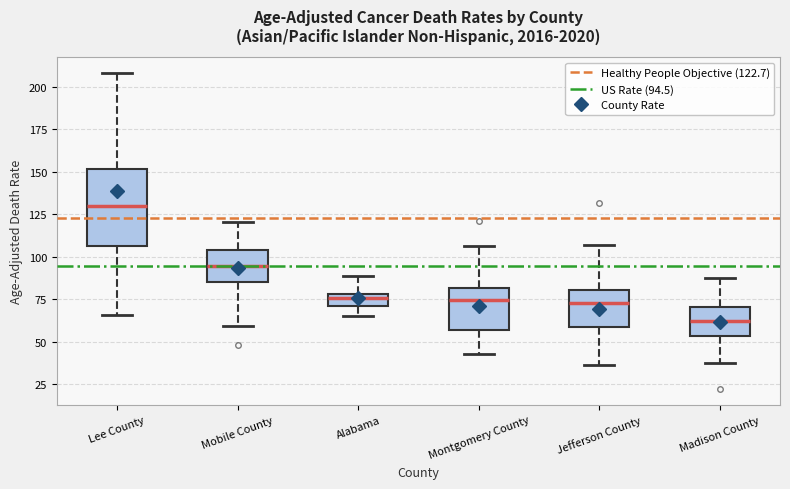

Which box's median line is the highest?

Lee County